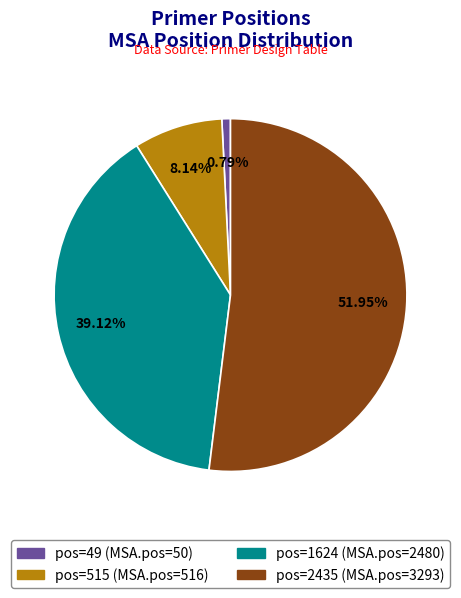

Which has a higher value, pos=515 (MSA.pos=516) or pos=2435 (MSA.pos=3293)?

pos=2435 (MSA.pos=3293)